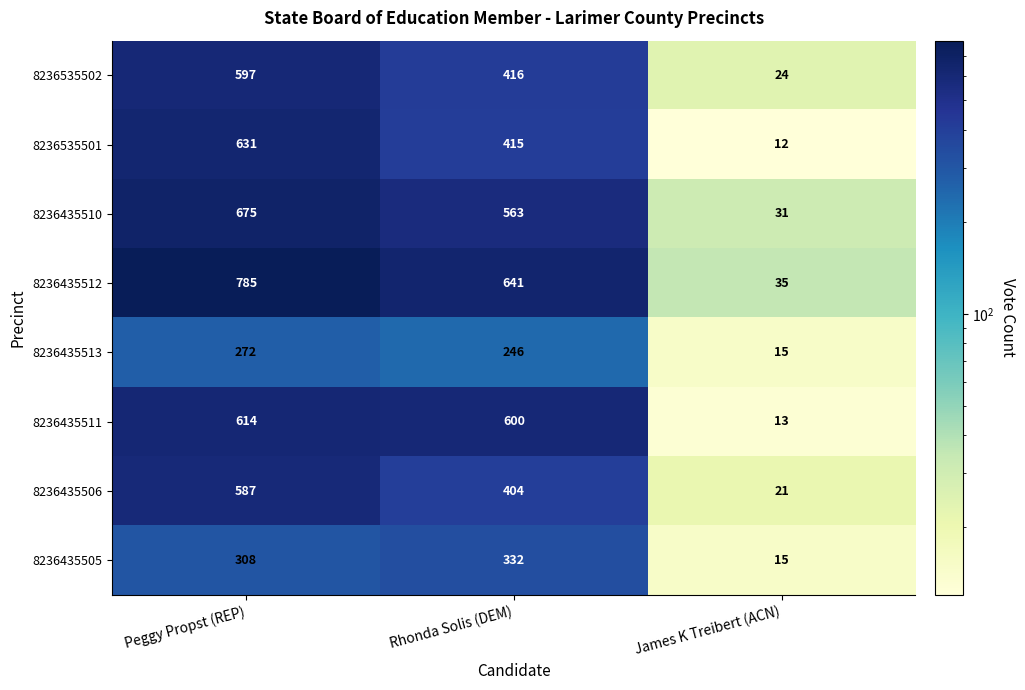

Which category has the lowest value in the 8236435505 series?

James K Treibert (ACN)